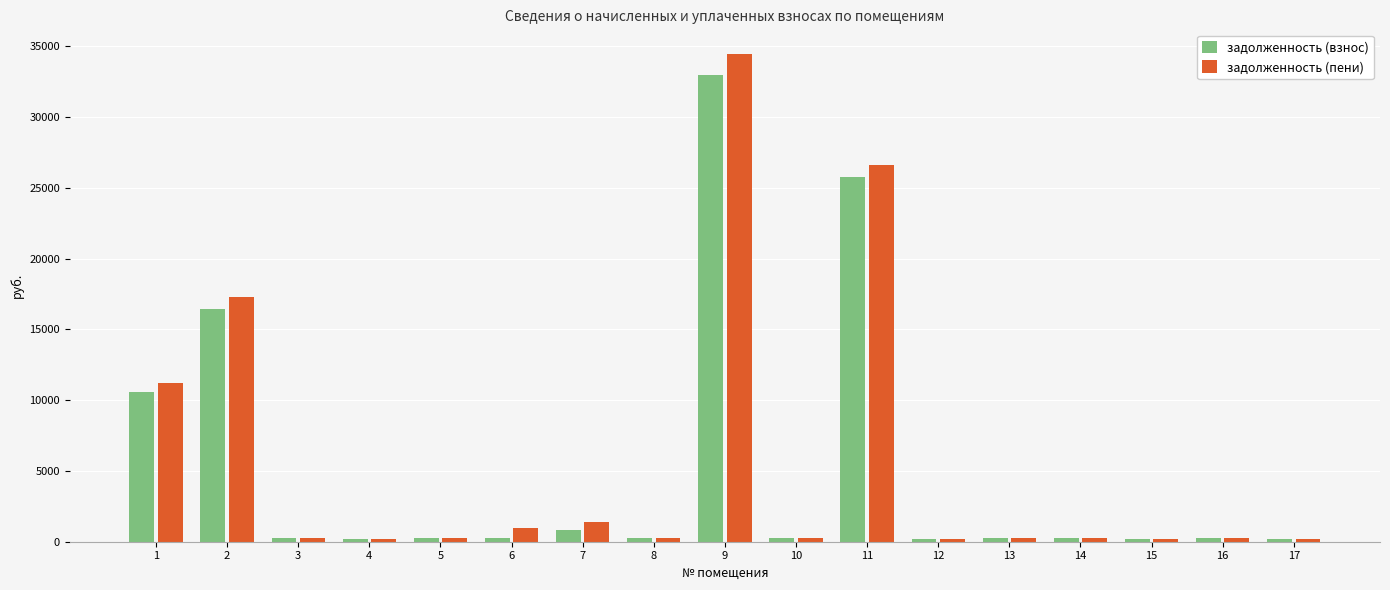

What are all the series names shown in the legend?

задолженность (взнос), задолженность (пени)